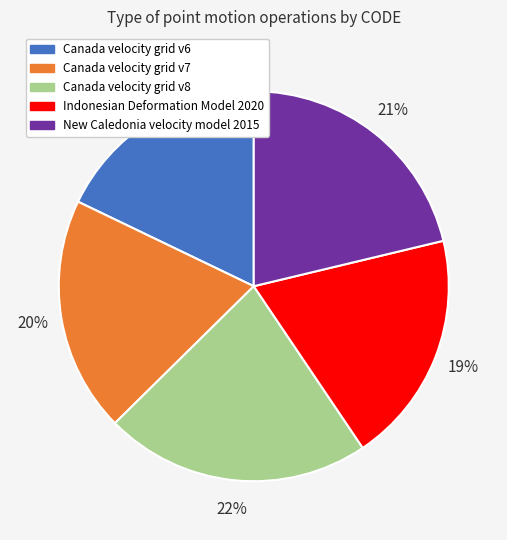

Count the number of slices in the pie.

5